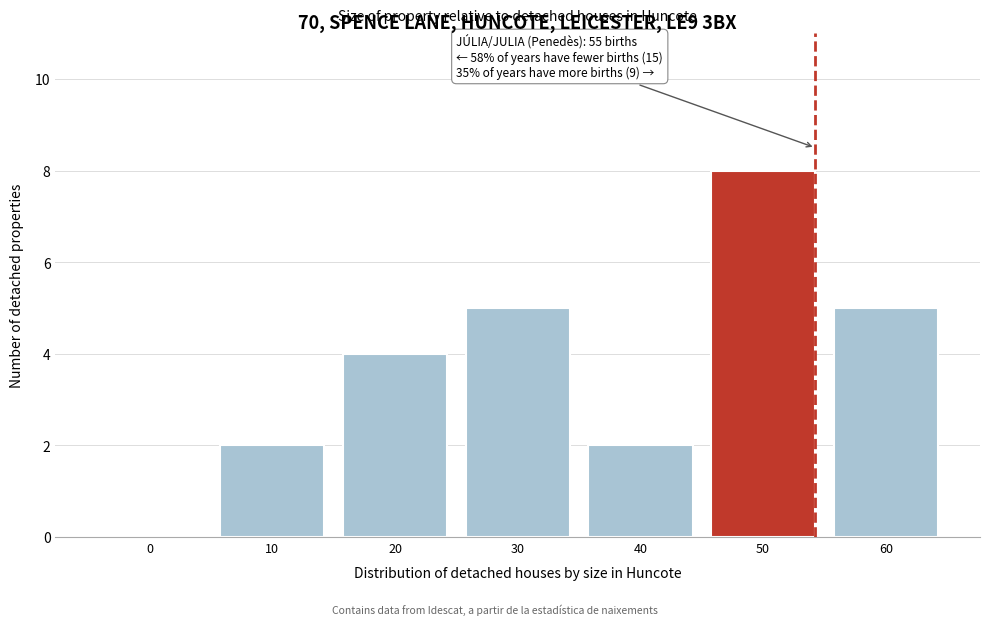

Reading right to left, transcribe all the data shown in this chart.

60=5	50=8	40=2	30=5	20=4	10=2	0=0